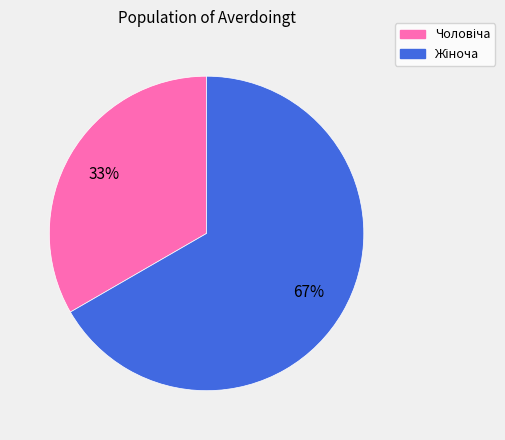

To the nearest percent, what is the average slice percentage?

50%